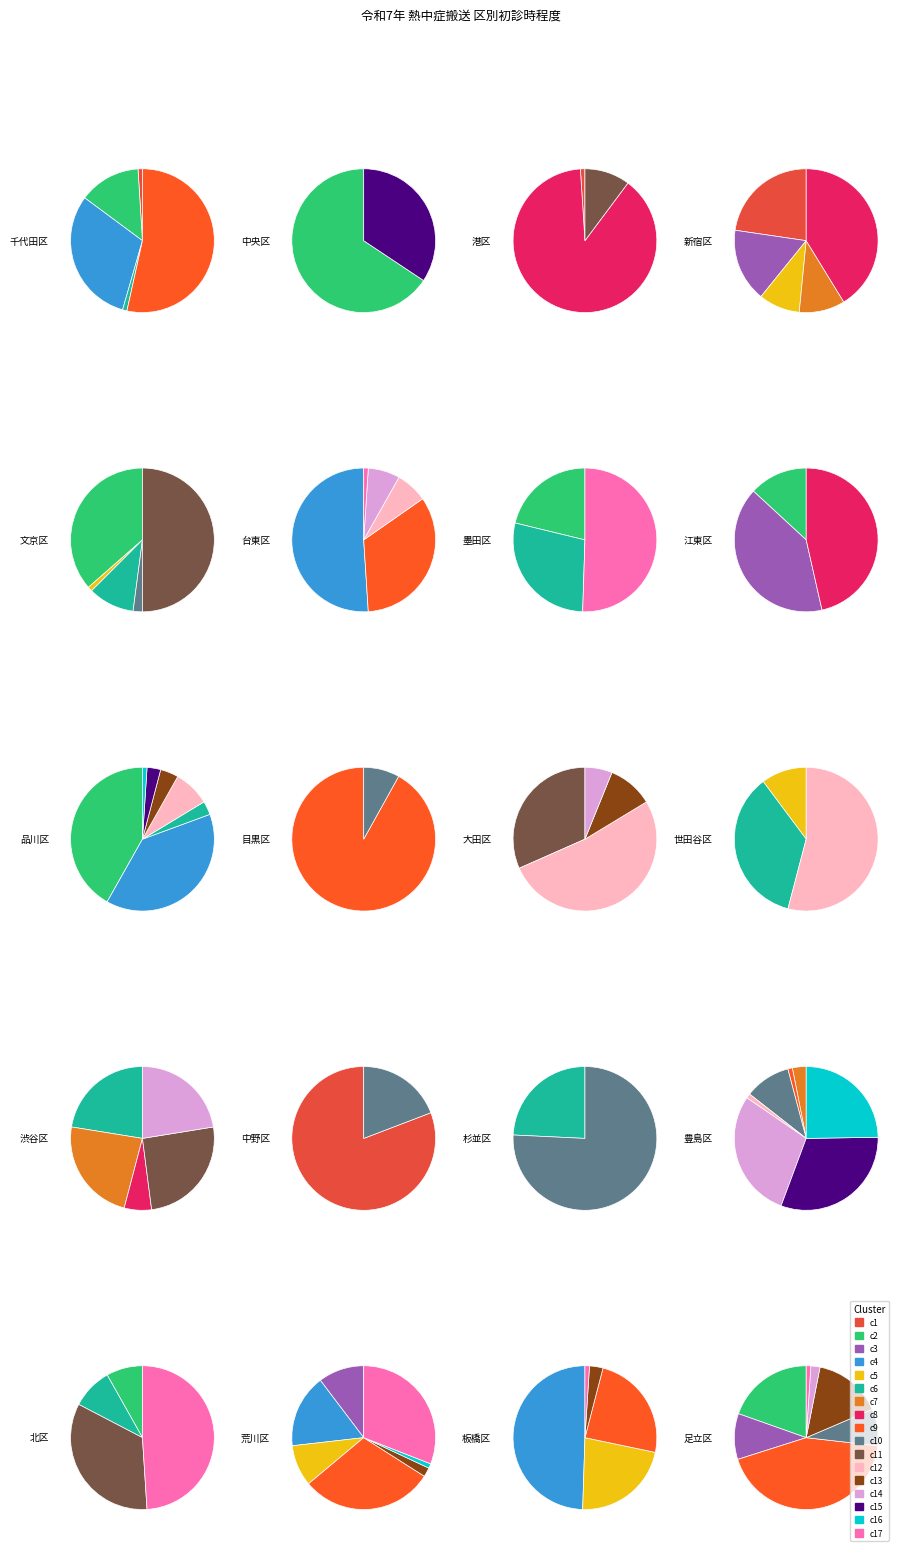

To the nearest percent, what is the difference between the largest and smallest slice percentages?

73%